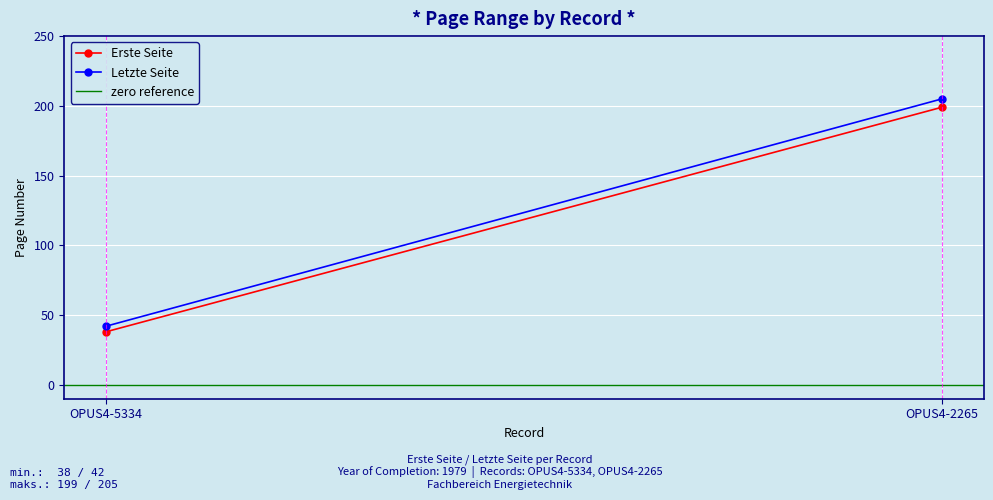

Reading left to right, list all the values displayed in this chart.

Erste Seite: OPUS4-5334=38	OPUS4-2265=199
Letzte Seite: OPUS4-5334=42	OPUS4-2265=205
zero reference: OPUS4-5334=0	OPUS4-2265=0